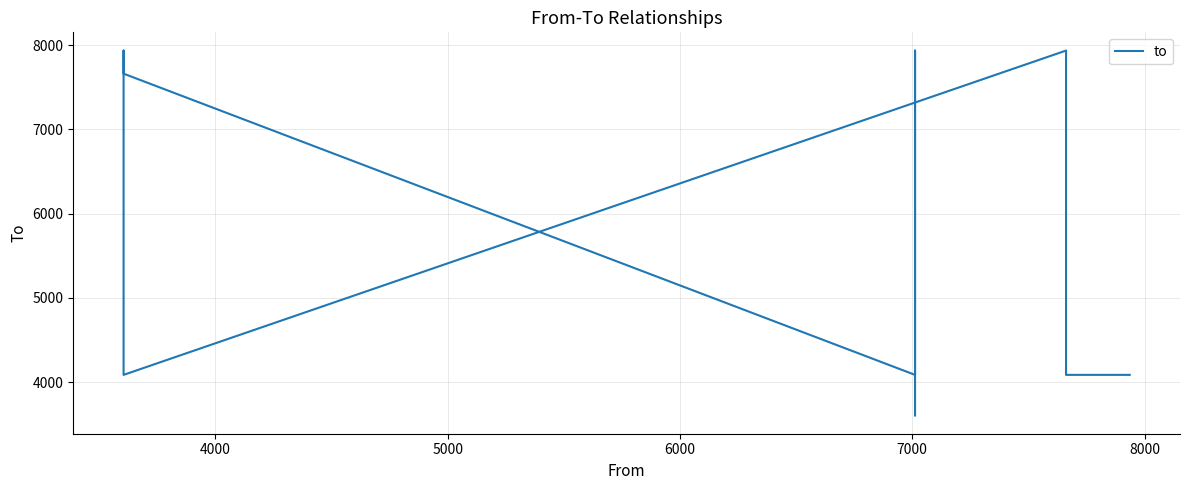

What is the difference between the second highest and minimum values?

4331